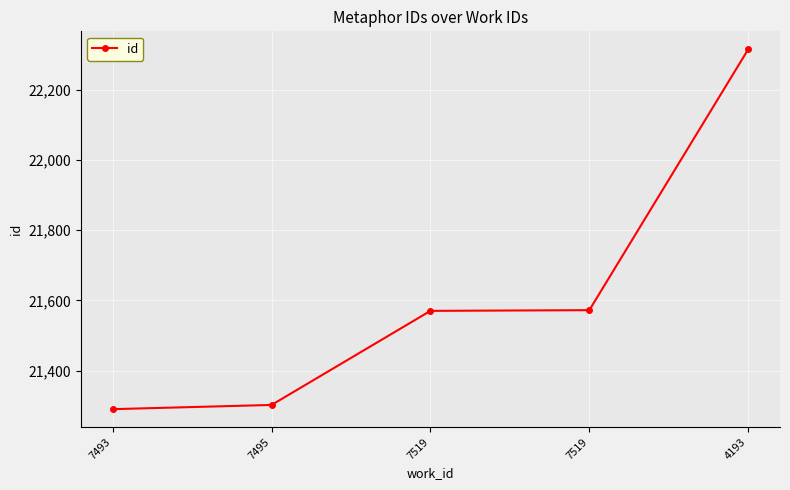

Does the chart have visible grid lines?

Yes